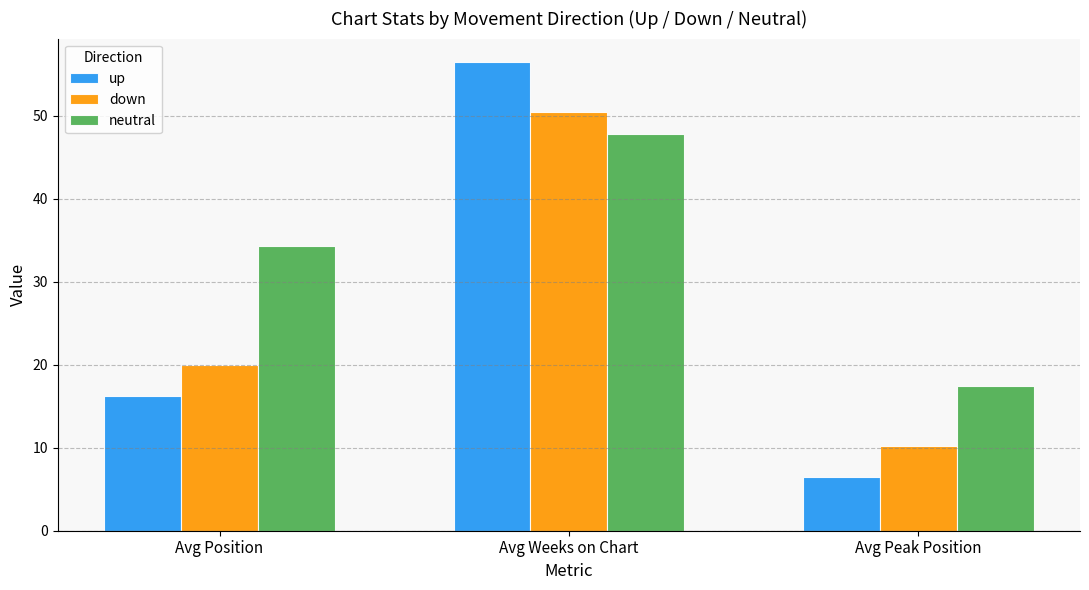

List the series in order of their peak value, lowest first.

neutral, down, up